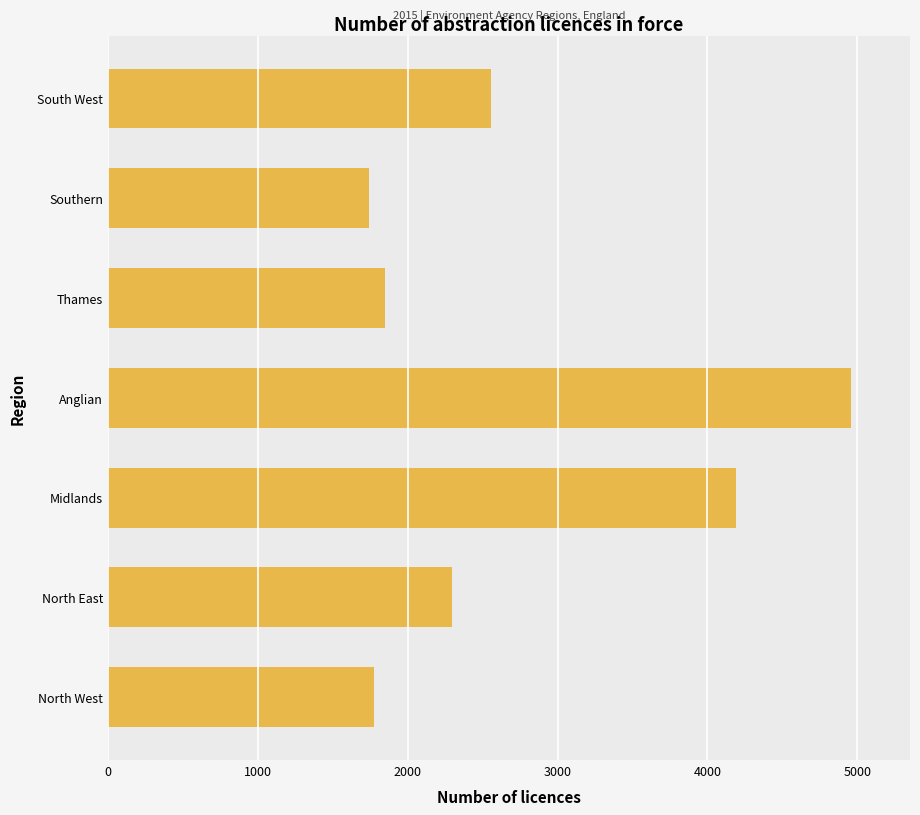

Which category has the highest value across all series?

Anglian